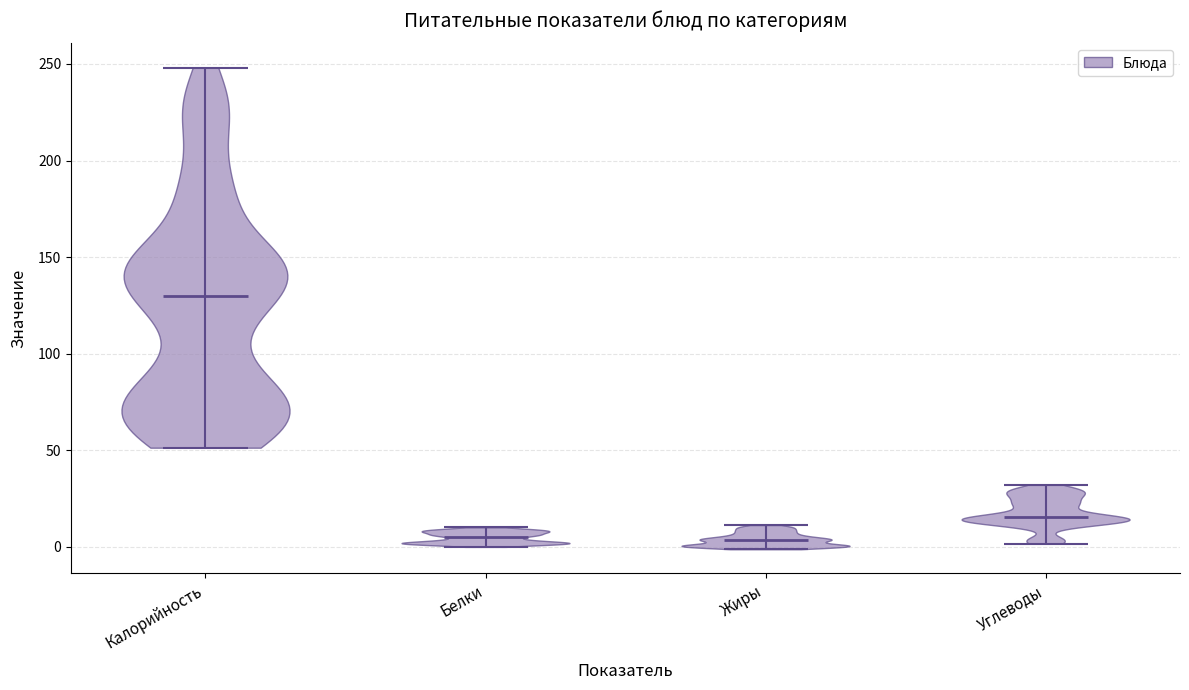

Reading left to right, read every violin against the y-axis: where its median line is, and the lowest and highest points it reaches. The values are not printed on the chart, so give them approximately, as read against the axis.

Калорийность: median line 130, lowest point 50, highest point 250
Белки: median line 5, lowest point 0, highest point 10
Жиры: median line 5, lowest point 0, highest point 10
Углеводы: median line 15, lowest point 0, highest point 30